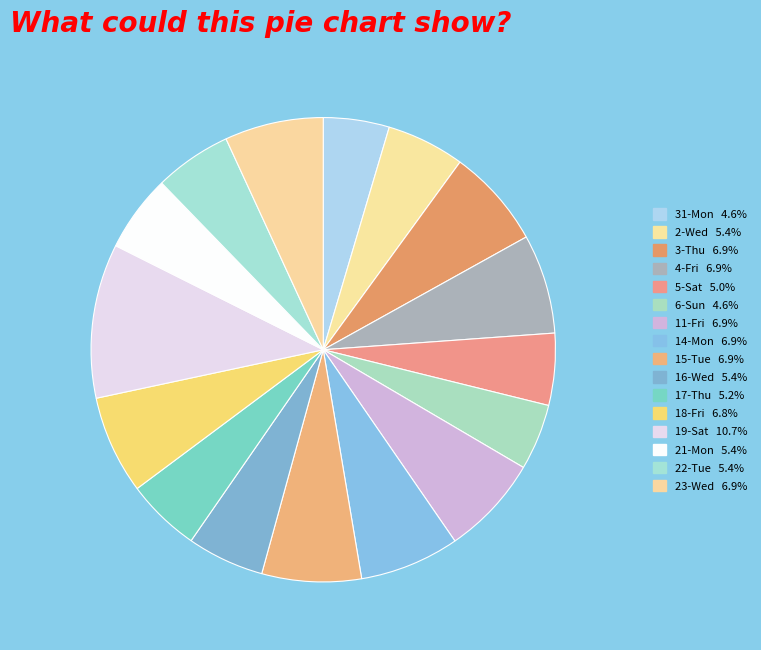

Count the number of slices in the pie.

16